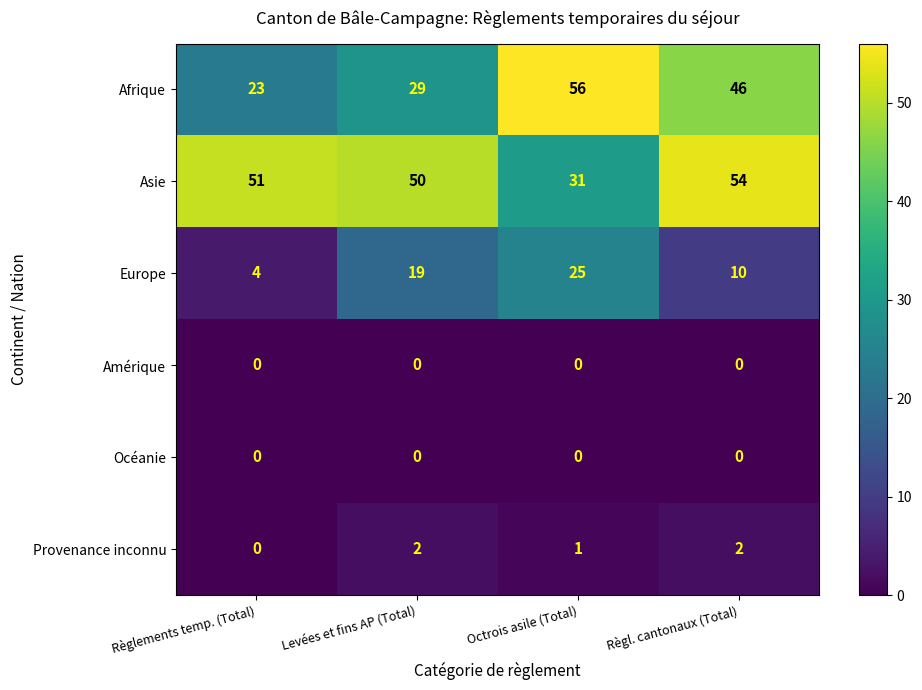

Reading left to right, extract all data points from this chart.

Afrique: Règlements temp. (Total)=23	Levées et fins AP (Total)=29	Octrois asile (Total)=56	Règl. cantonaux (Total)=46
Asie: Règlements temp. (Total)=51	Levées et fins AP (Total)=50	Octrois asile (Total)=31	Règl. cantonaux (Total)=54
Europe: Règlements temp. (Total)=4	Levées et fins AP (Total)=19	Octrois asile (Total)=25	Règl. cantonaux (Total)=10
Amérique: Règlements temp. (Total)=0	Levées et fins AP (Total)=0	Octrois asile (Total)=0	Règl. cantonaux (Total)=0
Océanie: Règlements temp. (Total)=0	Levées et fins AP (Total)=0	Octrois asile (Total)=0	Règl. cantonaux (Total)=0
Provenance inconnu: Règlements temp. (Total)=0	Levées et fins AP (Total)=2	Octrois asile (Total)=1	Règl. cantonaux (Total)=2